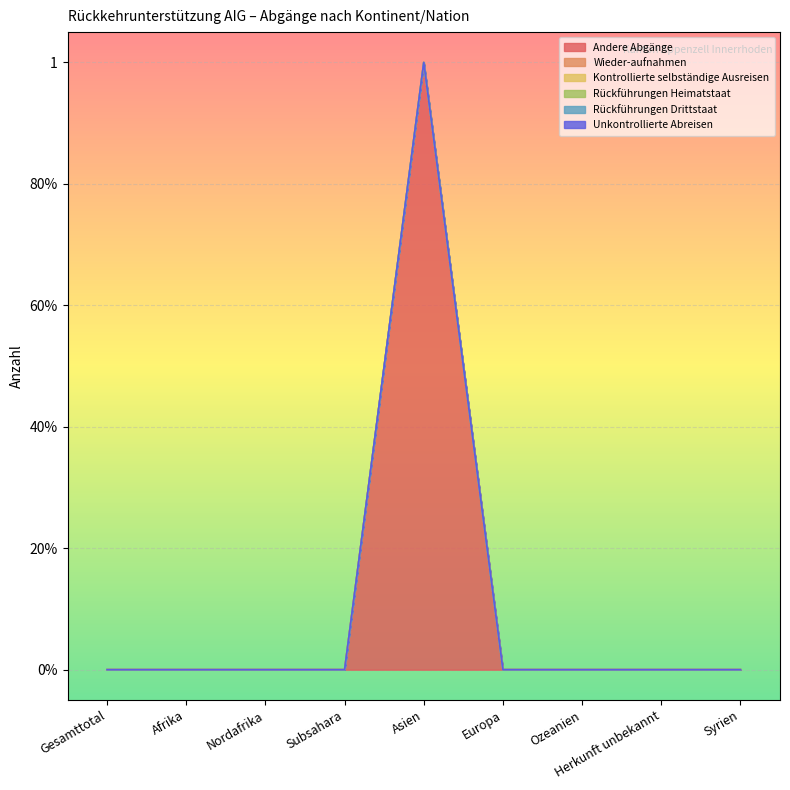

Rank the categories by Rückführungen Drittstaat value from highest to lowest.

Gesamttotal, Afrika, Nordafrika, Subsahara, Asien, Europa, Ozeanien, Herkunft unbekannt, Syrien